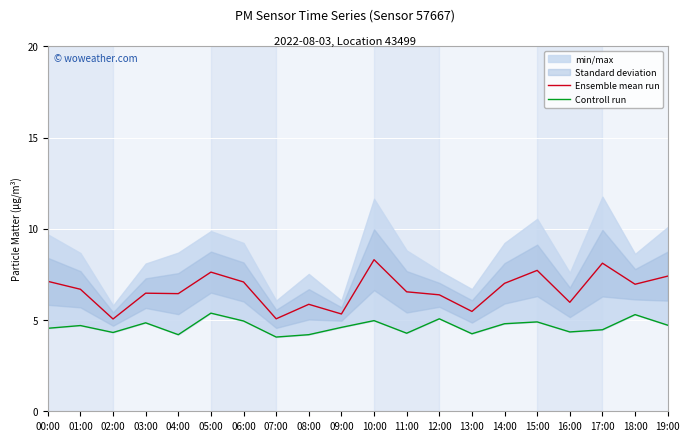

How many data points in Ensemble mean run are above 6?

14